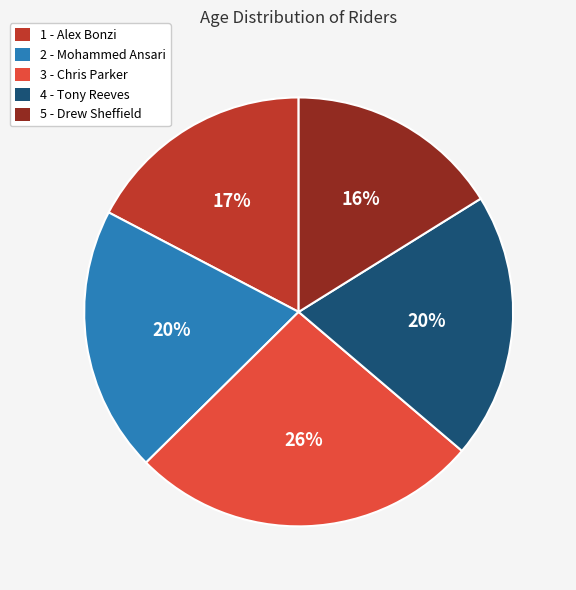

Is it true that 3 - Chris Parker is 26% of the pie?

True